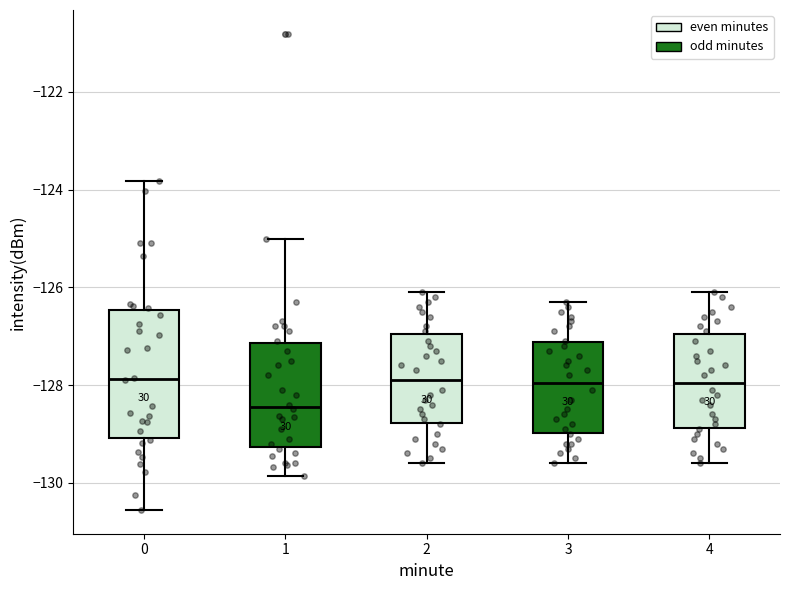

Comparing the boxes themselves (not the whiskers), which one is the tallest?

0